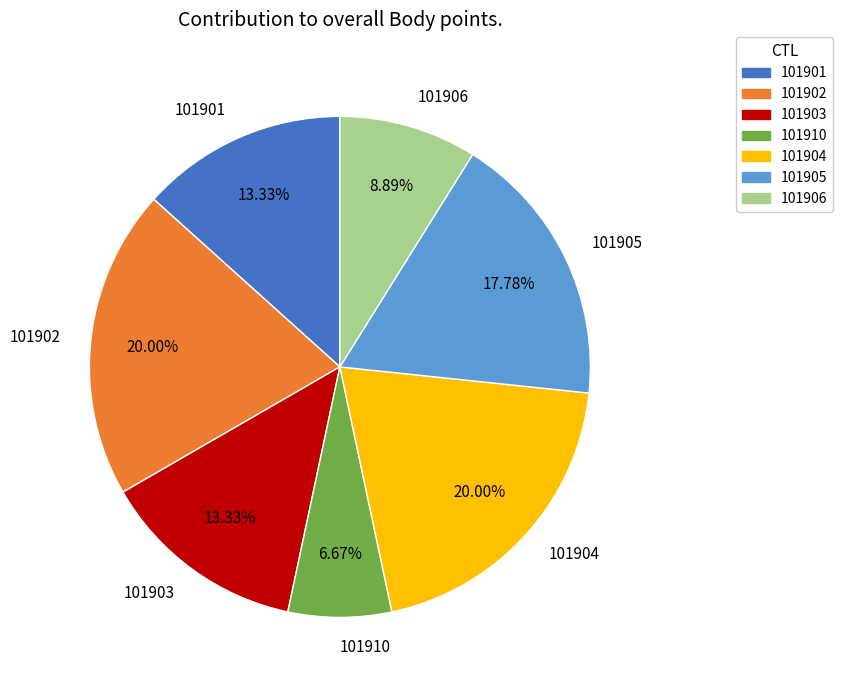

Is there a majority slice in this chart?

No